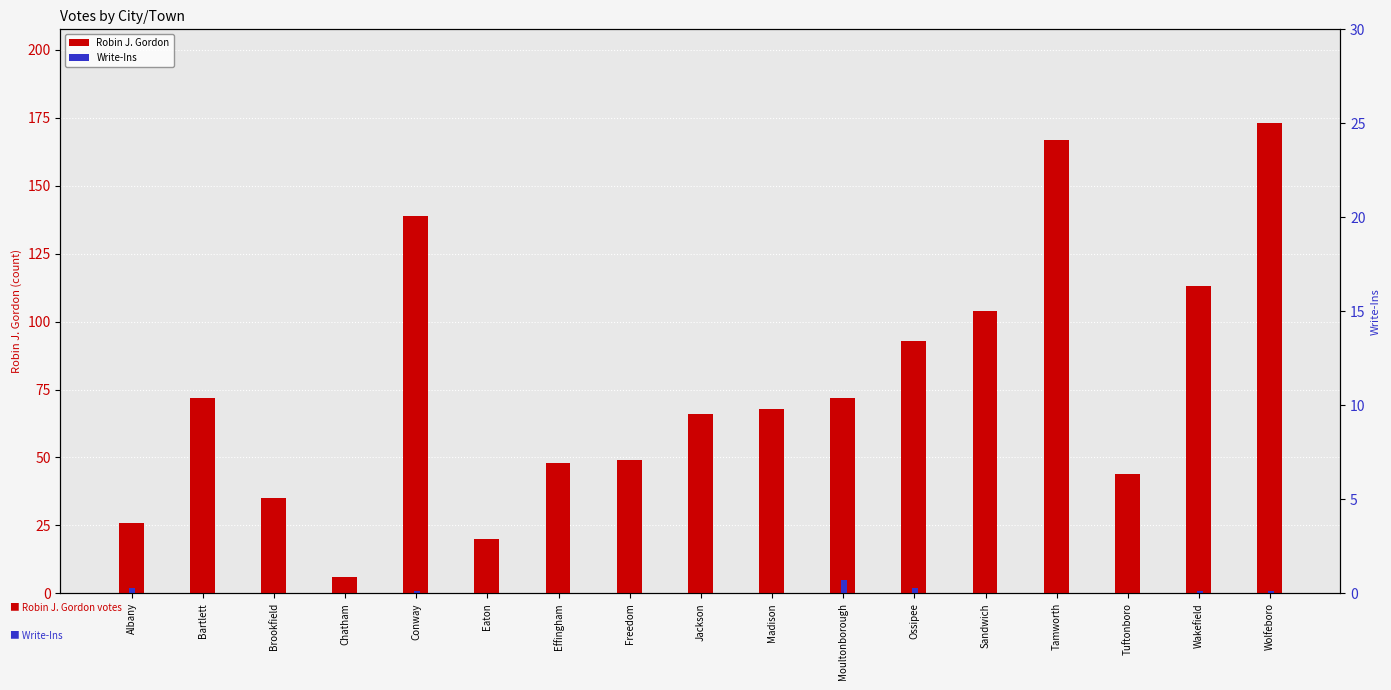

How many values in the Write-Ins series exceed 0?

6